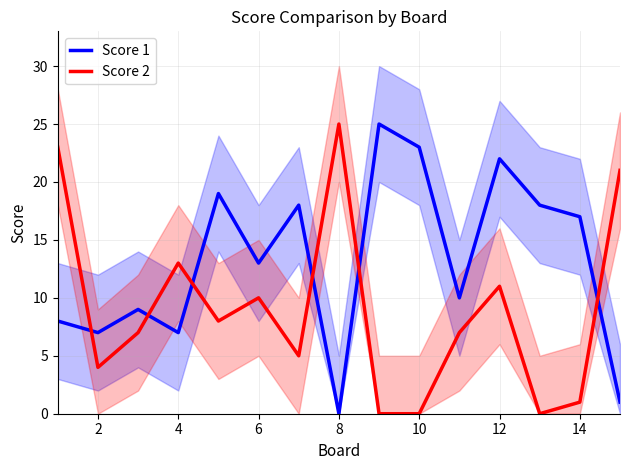

Is the value of Score 2 at 6 greater than the value of Score 1 at 6?

No